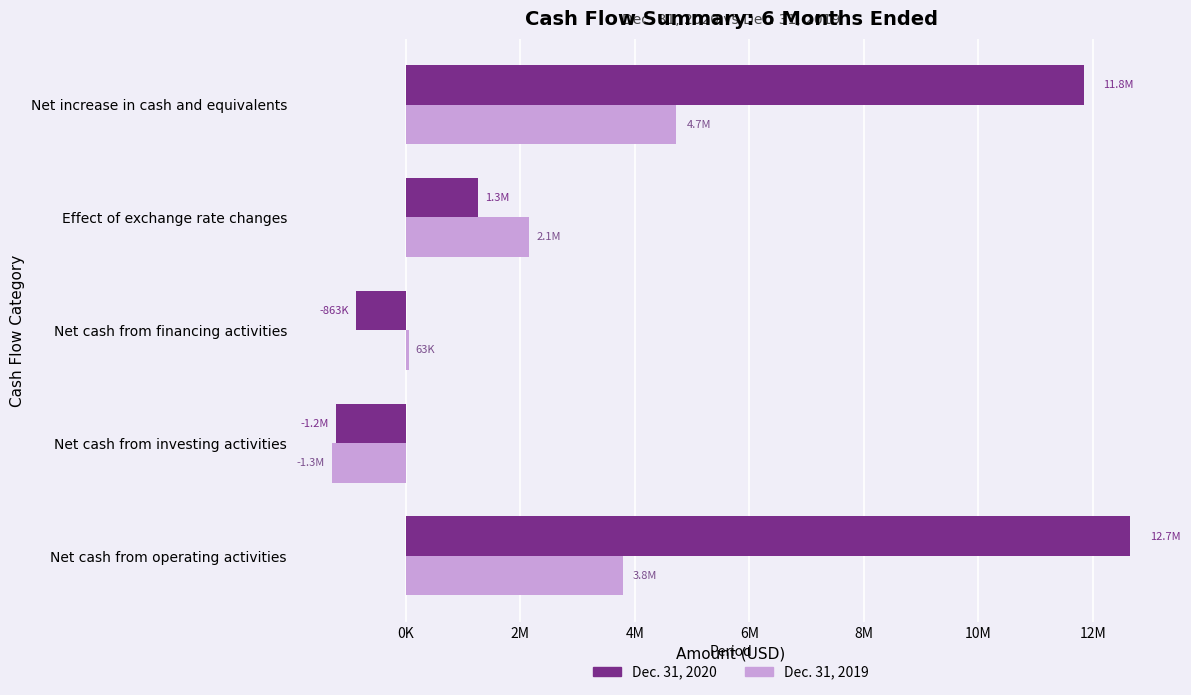

What are all the series names shown in the legend?

Dec. 31, 2020, Dec. 31, 2019